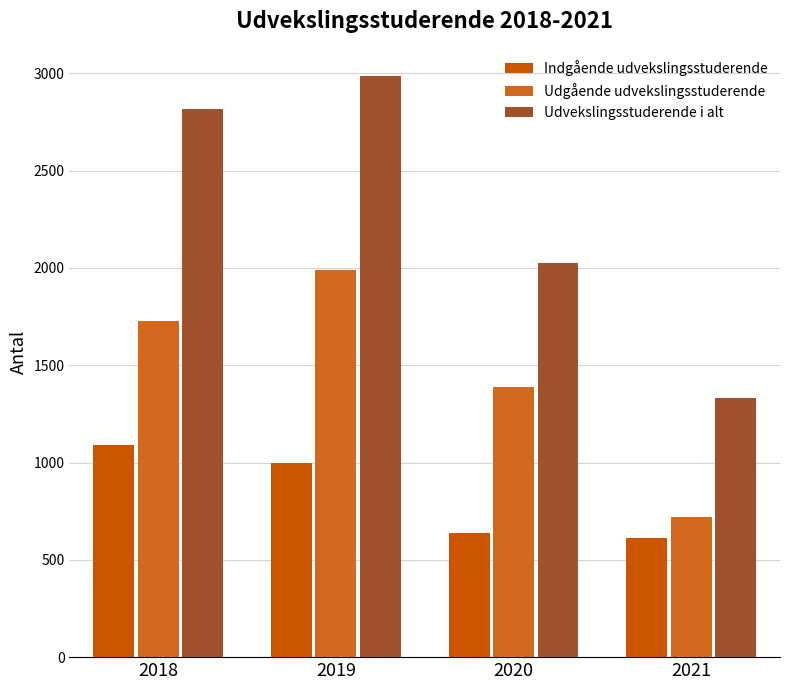

True or false: Udgående udvekslingsstuderende has a value of 722 at 2021.

True